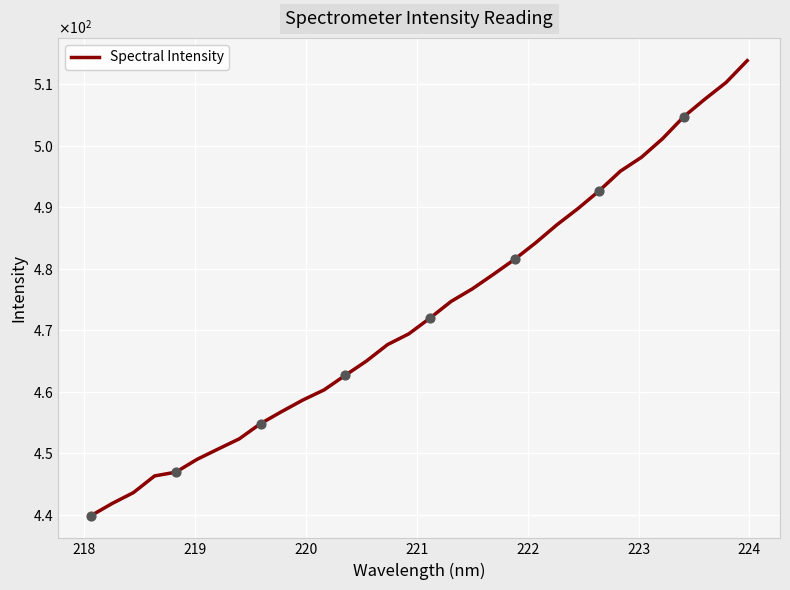

Does the chart have visible grid lines?

Yes